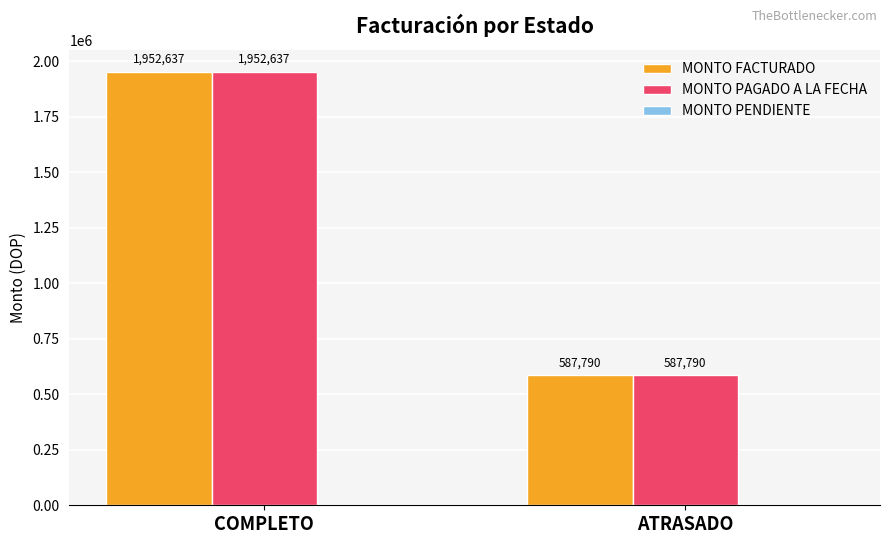

How many bars are there in total?

4